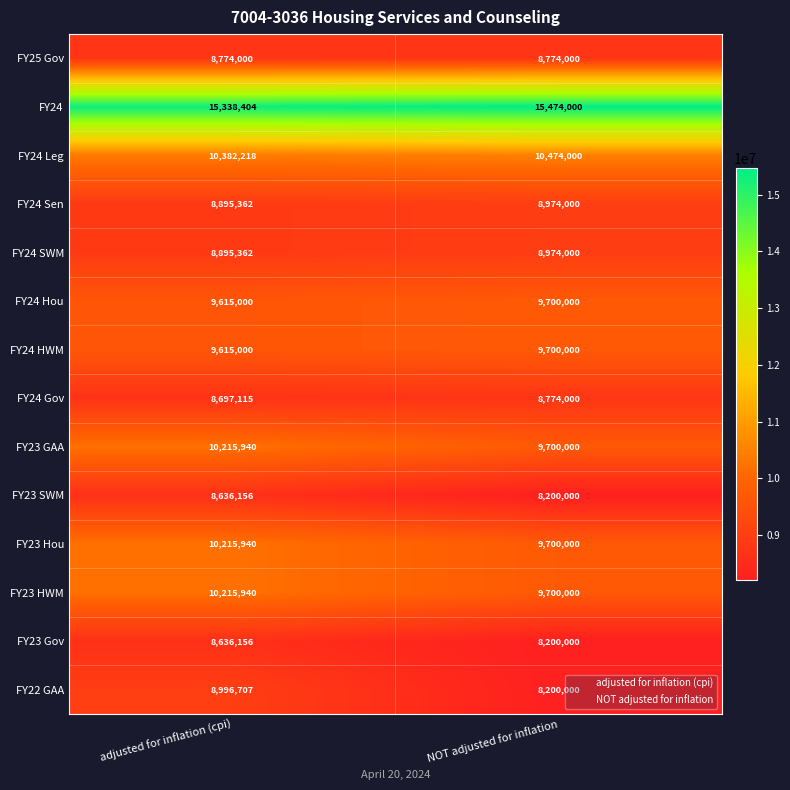

Which label corresponds to the smallest value in the chart?

NOT adjusted for inflation